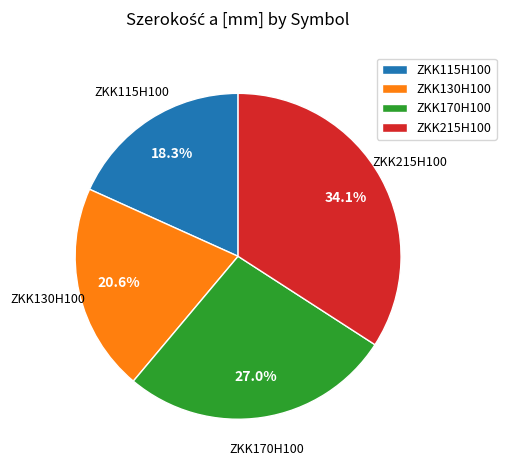

Which has a higher value, ZKK130H100 or ZKK115H100?

ZKK130H100